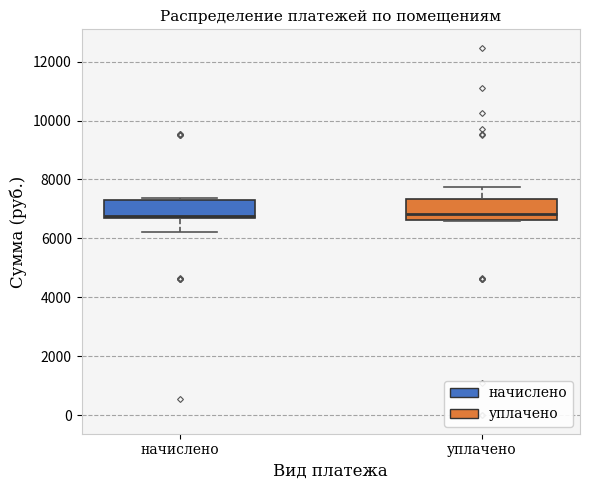

Reading left to right, read every box against the y-axis: the position of its median line, the range the box covers, and the ends of its whiskers. The values are not printed on the chart, so give them approximately, as read against the axis.

начислено: median 6800 (just above the box's lower edge), box 6800 to 7400, whiskers 6200 to 7400 (just above the box's upper edge)
уплачено: median 6800, box 6600 to 7400, whiskers 6600 to 7800